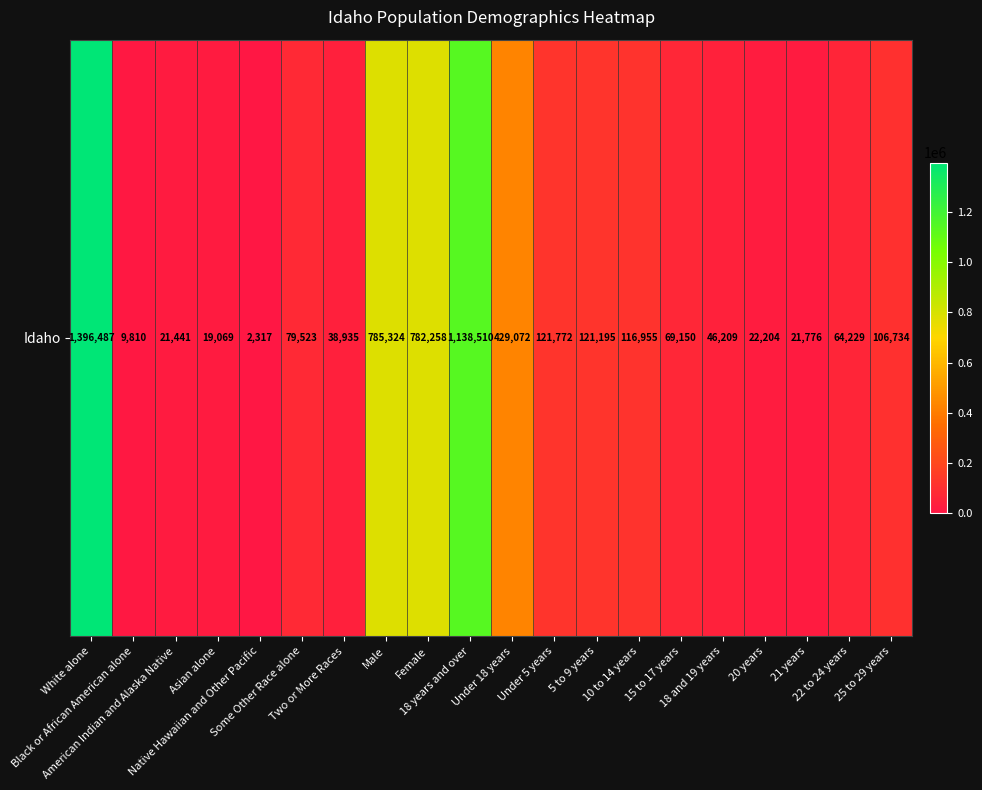

List the labels in order of value, smallest first.

Native Hawaiian and Other Pacific, Black or African American alone, Asian alone, American Indian and Alaska Native, 21 years, 20 years, Two or More Races, 18 and 19 years, 22 to 24 years, 15 to 17 years, Some Other Race alone, 25 to 29 years, 10 to 14 years, 5 to 9 years, Under 5 years, Under 18 years, Female, Male, 18 years and over, White alone